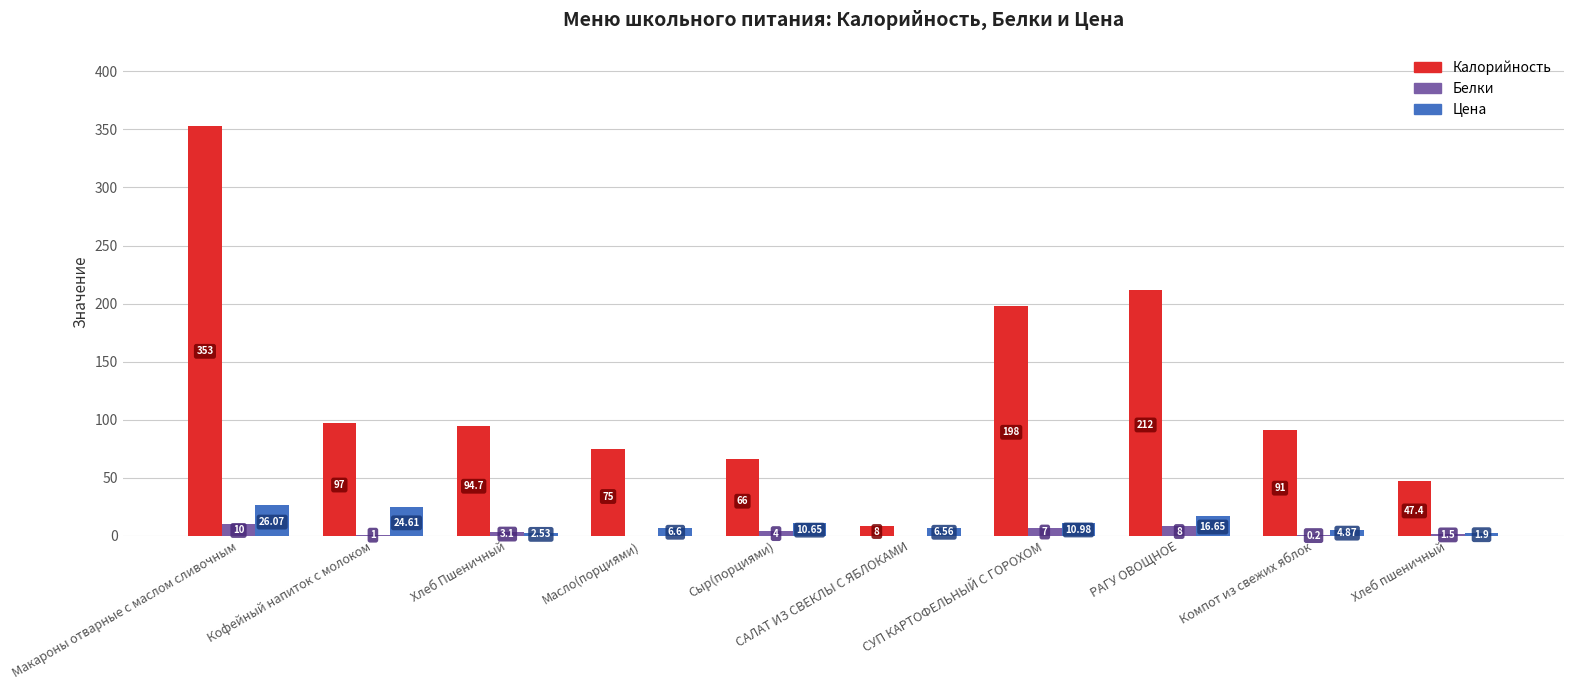

At which label does Цена reach its peak?

Макароны отварные с маслом сливочным